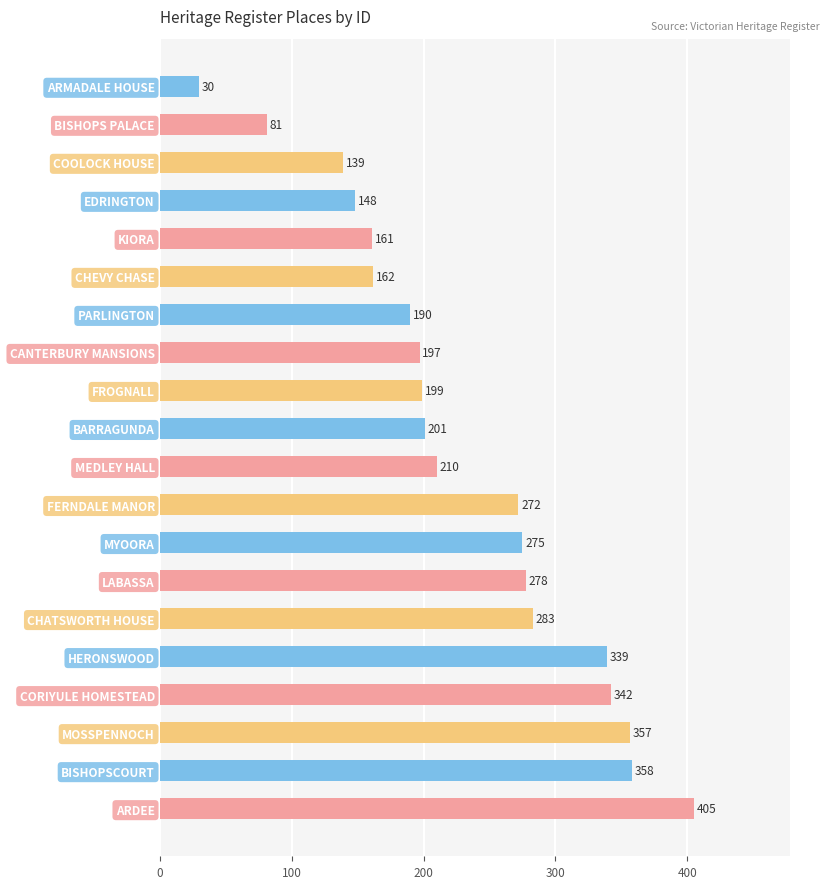

How many values are below 210?

10